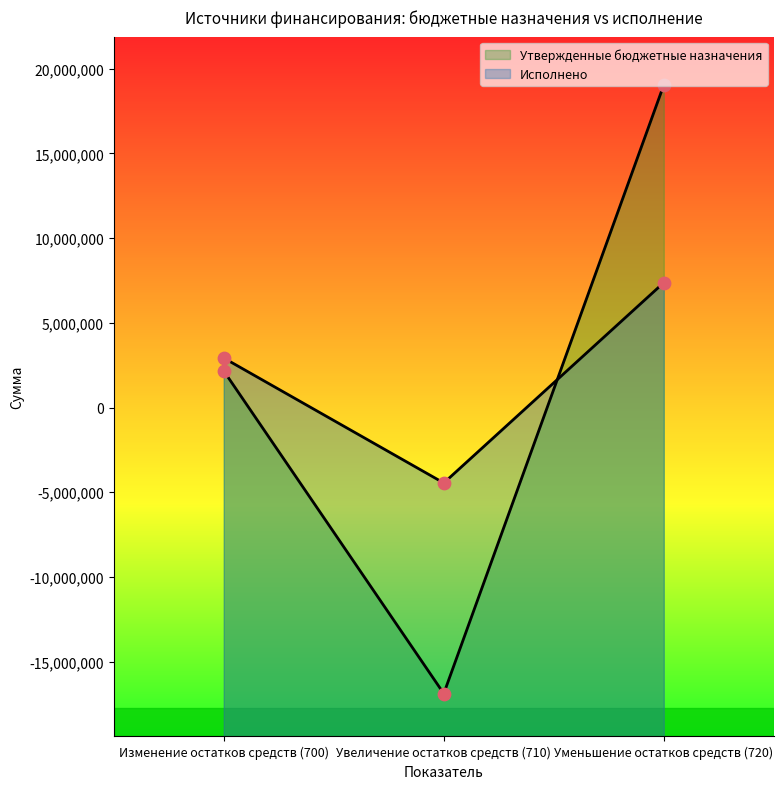

Which series has the widest spread of Y values?

Утвержденные бюджетные назначения